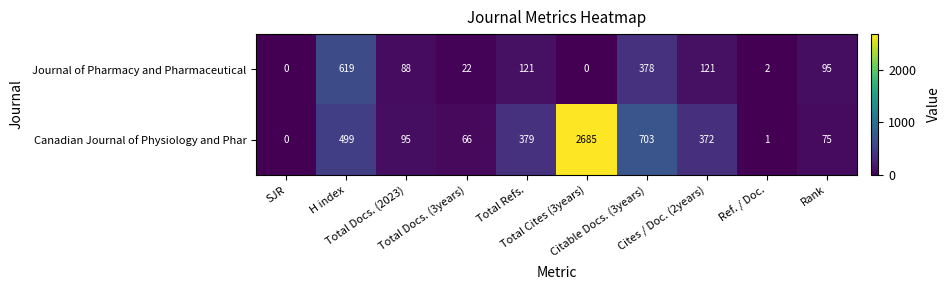

What is the sum of all Canadian Journal of Physiology and Phar values?

4875